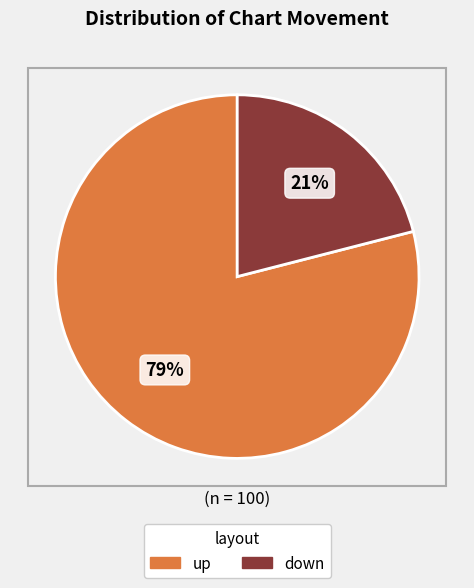

To the nearest percent, what is the average slice percentage?

50%